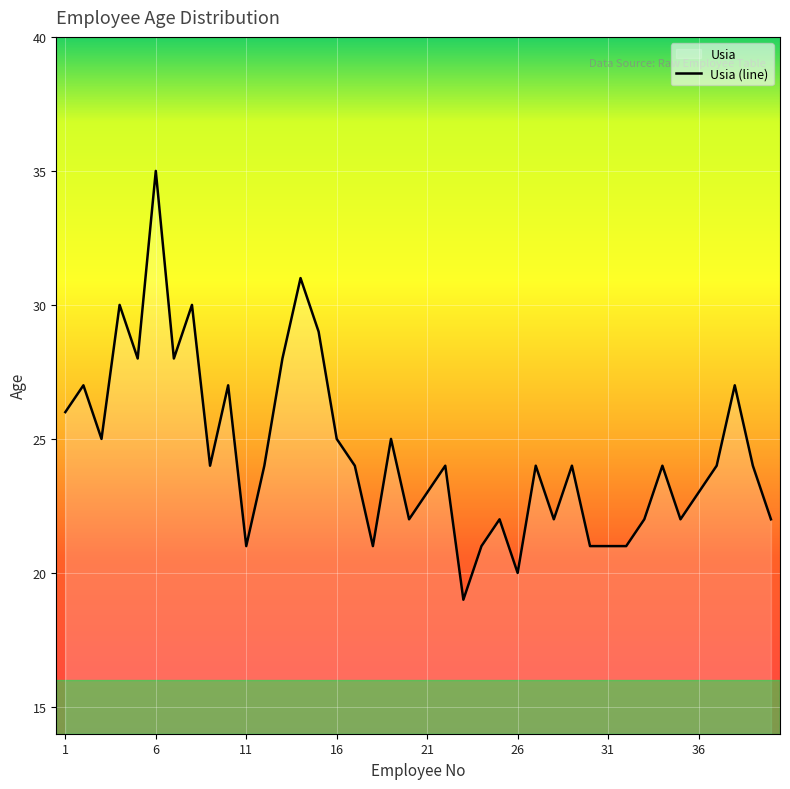

Reading right to left, list all the values displayed in this chart.

22	24	27	24	23	22	24	22	21	21	21	24	22	24	20	22	21	19	24	23	22	25	21	24	25	29	31	28	24	21	27	24	30	28	35	28	30	25	27	26